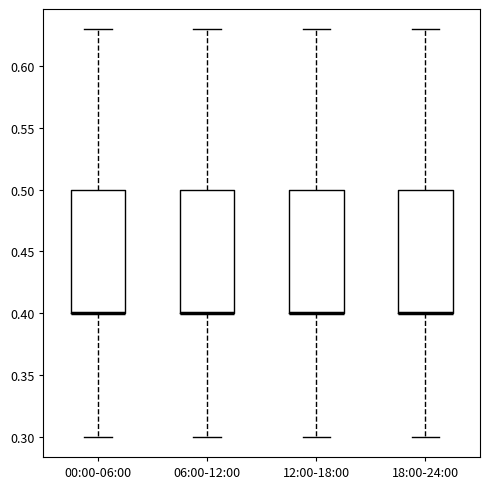

Reading left to right, read every box against the y-axis: the position of its median line, the range the box covers, and the ends of its whiskers. The values are not printed on the chart, so give them approximately, as read against the axis.

00:00-06:00: median 0.40 (drawn on the box's lower edge), box 0.40 to 0.50, whiskers 0.30 to 0.63
06:00-12:00: median 0.40 (drawn on the box's lower edge), box 0.40 to 0.50, whiskers 0.30 to 0.63
12:00-18:00: median 0.40 (drawn on the box's lower edge), box 0.40 to 0.50, whiskers 0.30 to 0.63
18:00-24:00: median 0.40 (drawn on the box's lower edge), box 0.40 to 0.50, whiskers 0.30 to 0.63